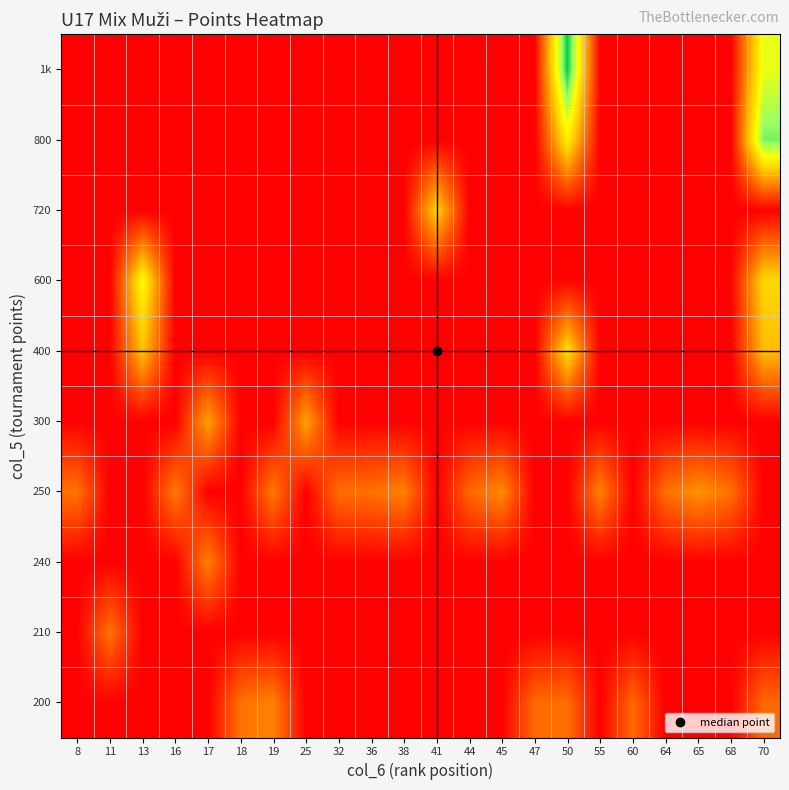

Which has a higher value, 44 or 64?

44